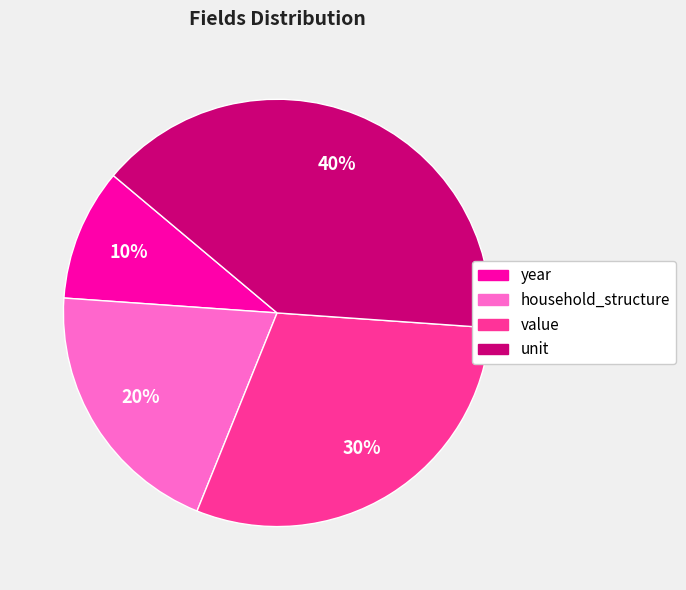

How many segments does this pie chart have?

4